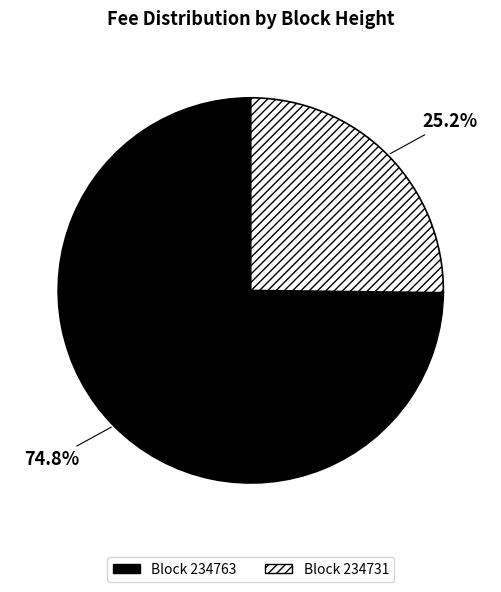

Is there a majority slice in this chart?

Yes